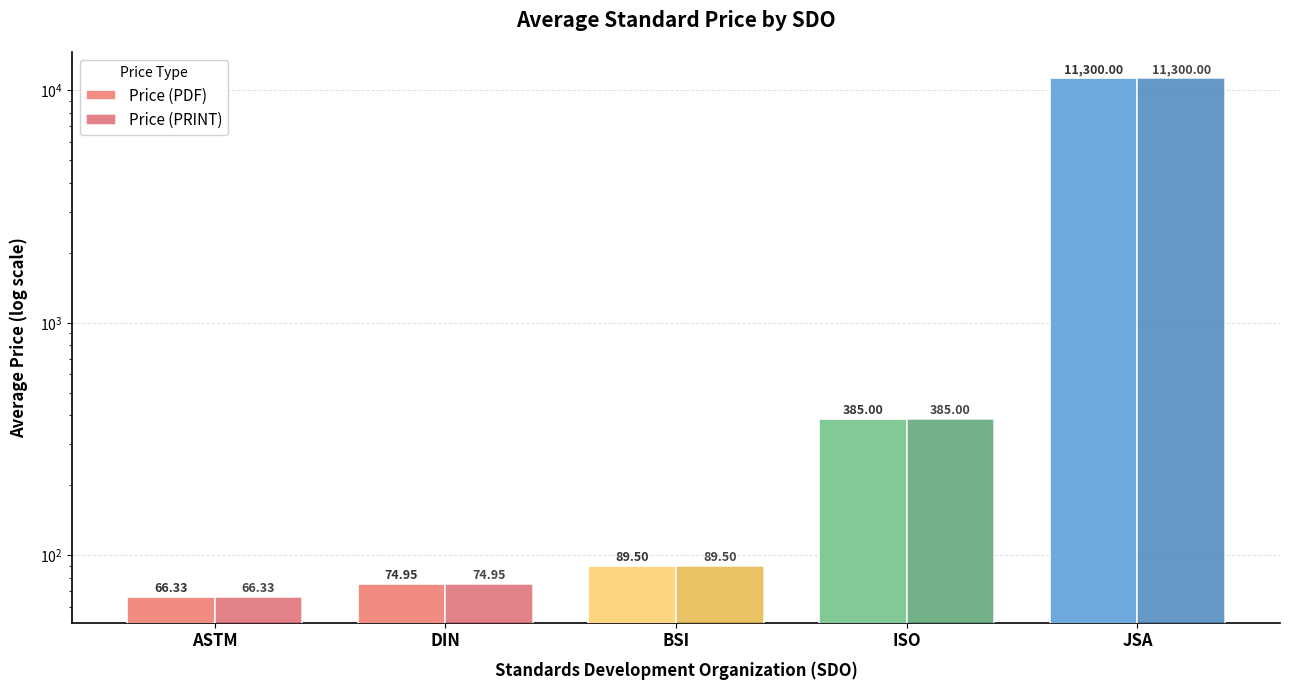

At how many categories does at least one series exceed 11013?

1